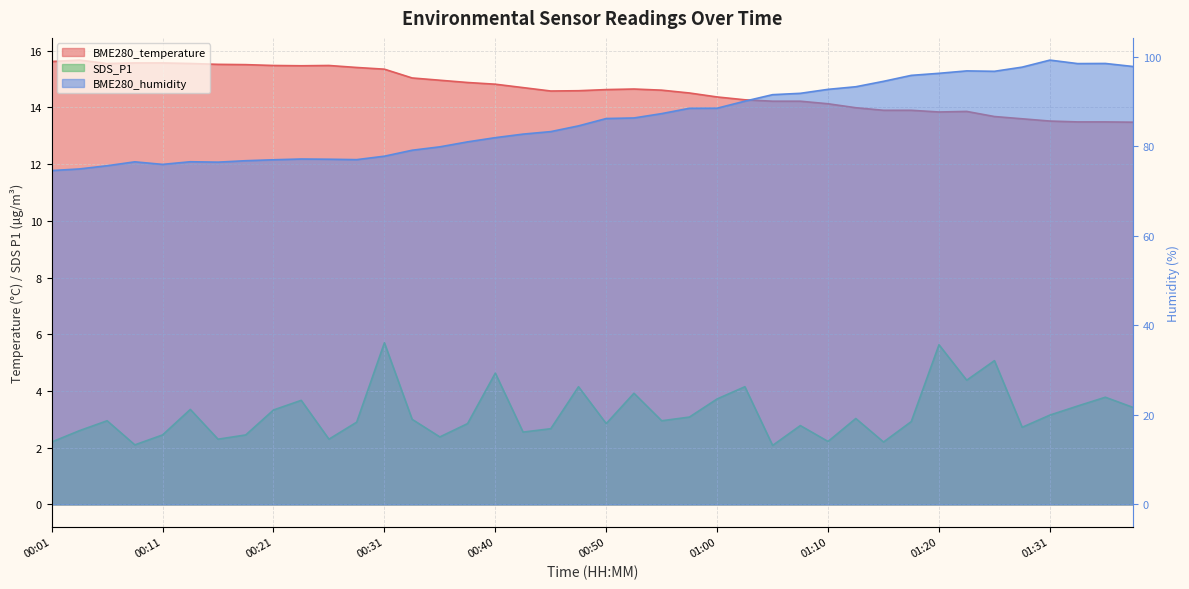

What is the sum of the SDS_P1 values at 00:06 and 00:23?

6.6